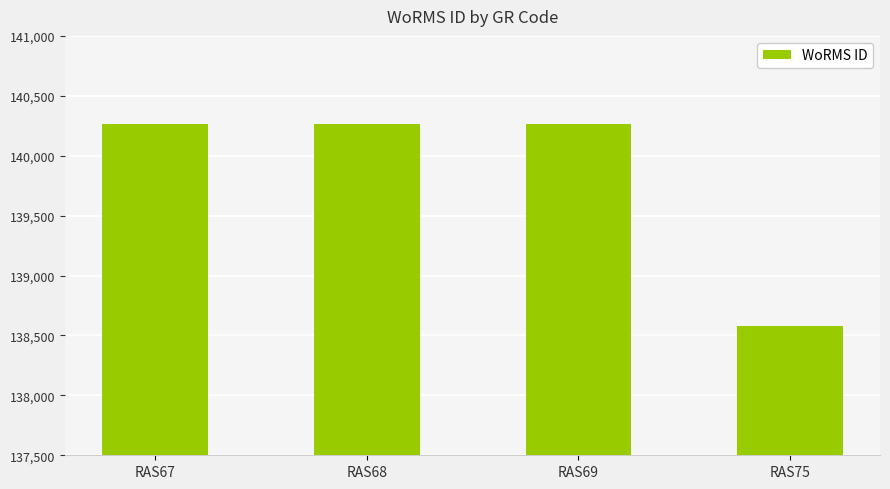

What is the sum of all values?

559371